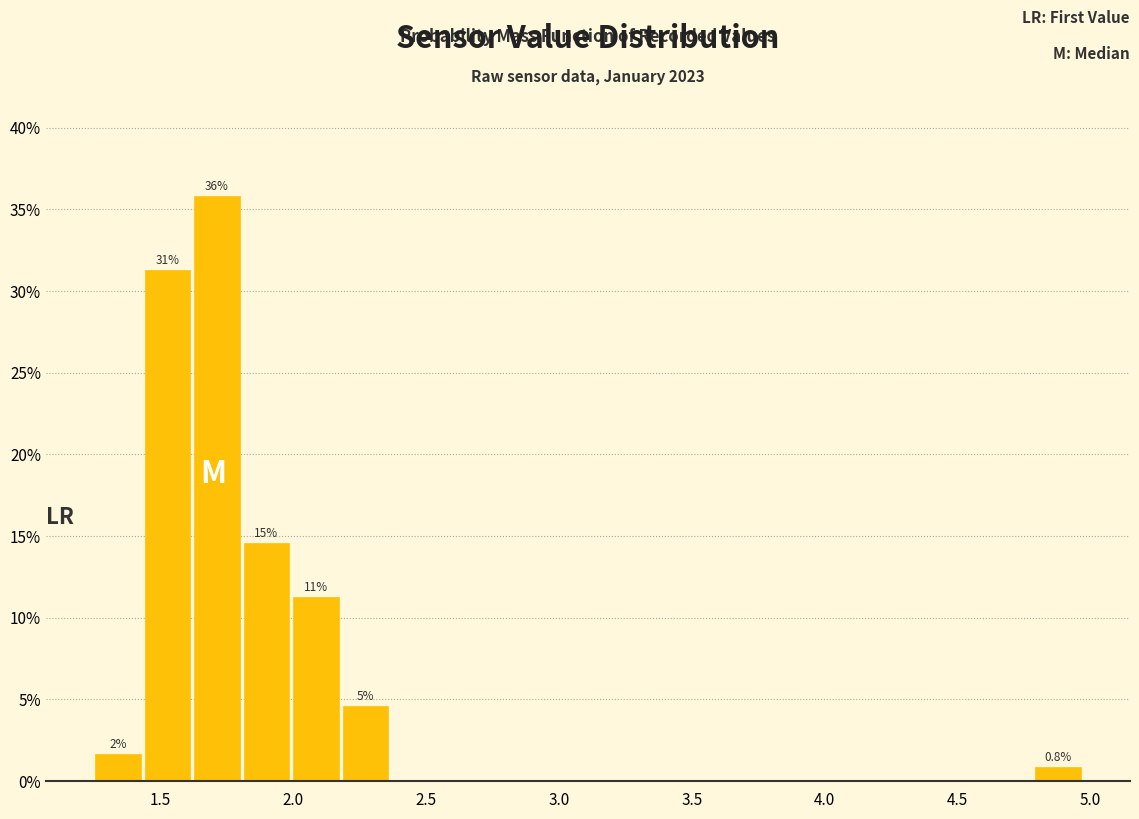

Around what value on the x-axis is the tallest bar? Give the approximate position of its centre, as read against the axis.

1.70